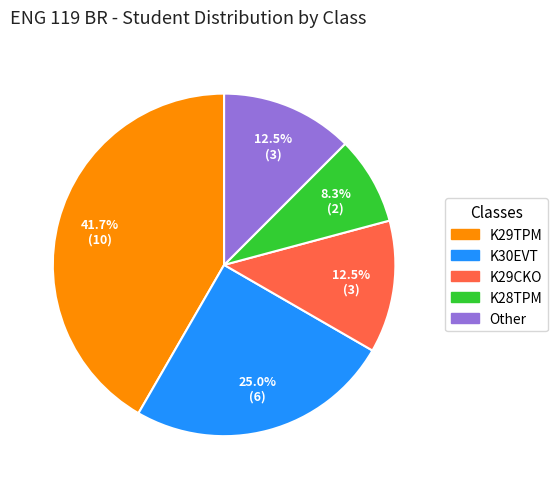

Is the sum of K28TPM and Other greater than half?

No